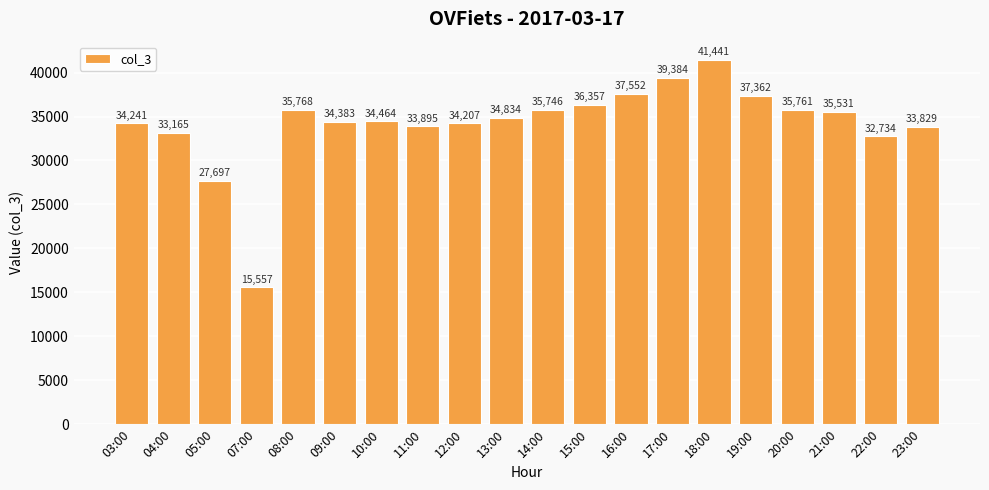

What is the change in value from 07:00 to 21:00?

+19974